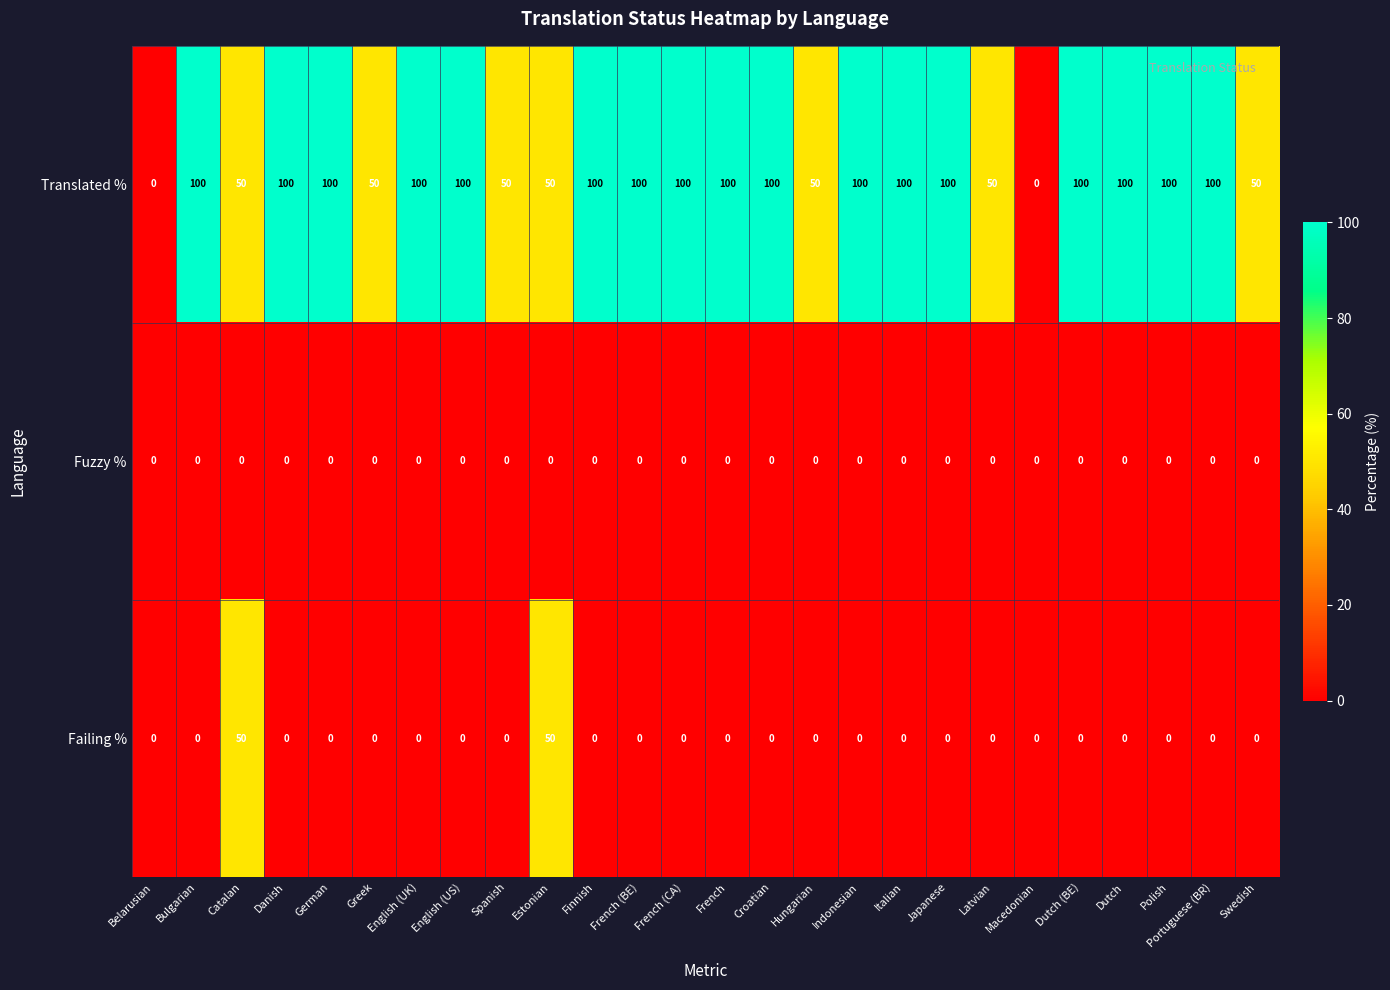

Which series has the largest range (max minus min)?

Translated %